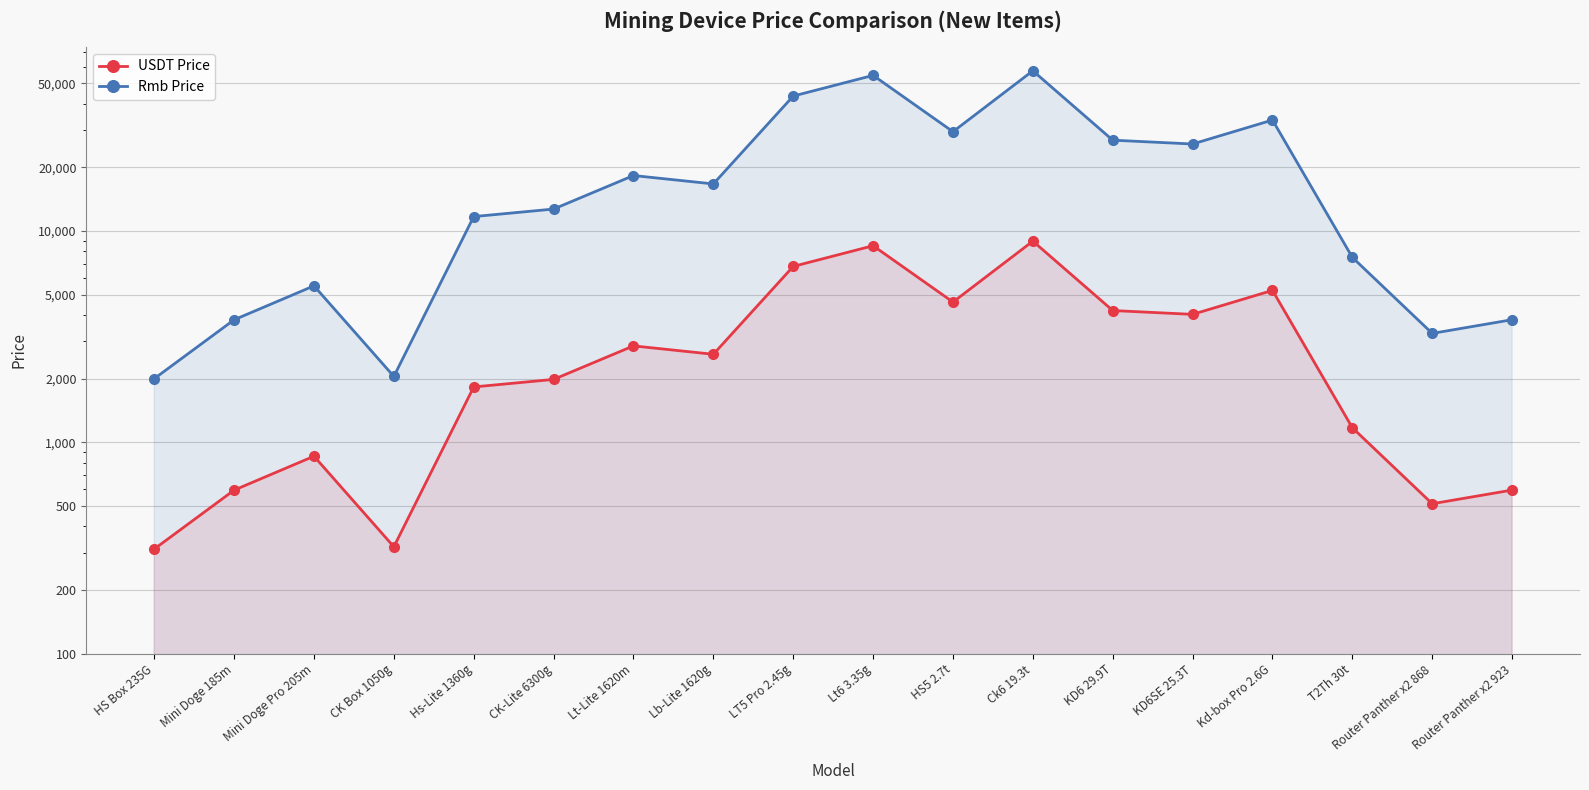

Rank the categories by Rmb Price value from lowest to highest.

HS Box 235G, CK Box 1050g, Router Panther x2 868, Mini Doge 185m, Router Panther x2 923, Mini Doge Pro 205m, T2Th 30t, Hs-Lite 1360g, CK-Lite 6300g, Lb-Lite 1620g, Lt-Lite 1620m, KD6SE 25.3T, KD6 29.9T, HS5 2.7t, Kd-box Pro 2.6G, LT5 Pro 2.45g, Lt6 3.35g, Ck6 19.3t